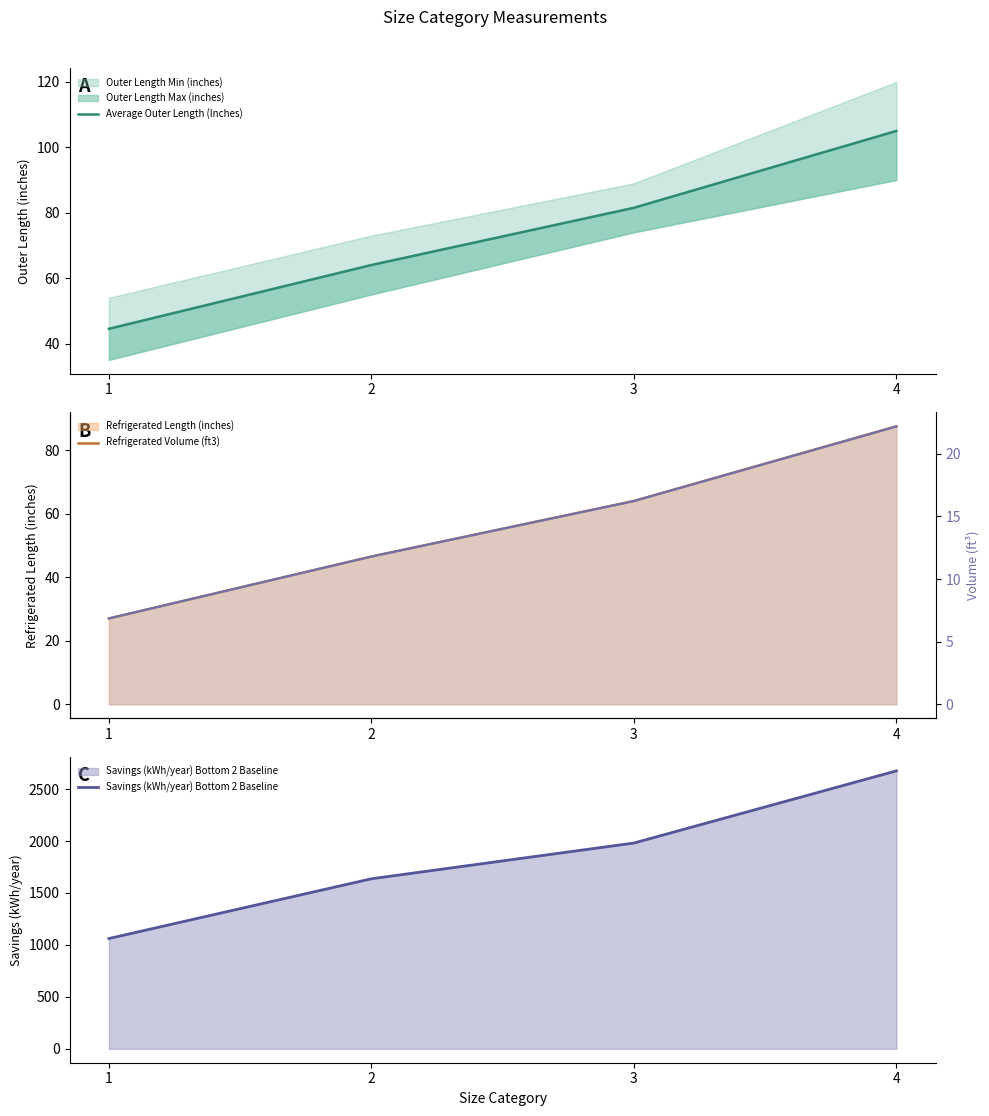

What is the difference between the Average Outer Length (Inches) values at 3 and 4?

23.5